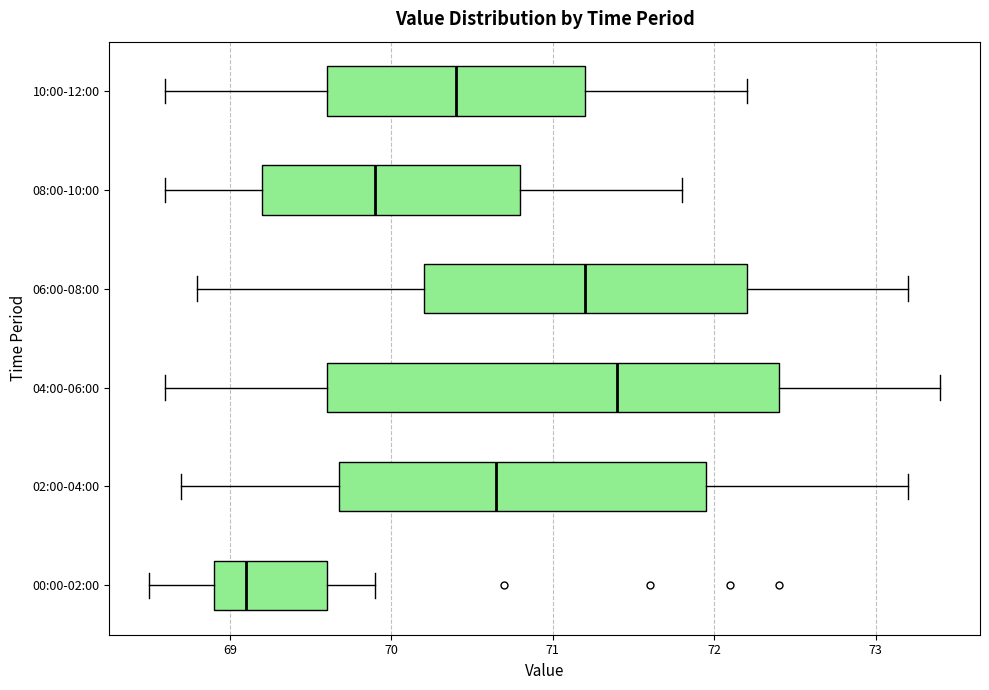

Where is the right edge of the box for 04:00-06:00 on the x-axis? The values are not printed on the chart, so give them approximately, as read against the axis.

72.4